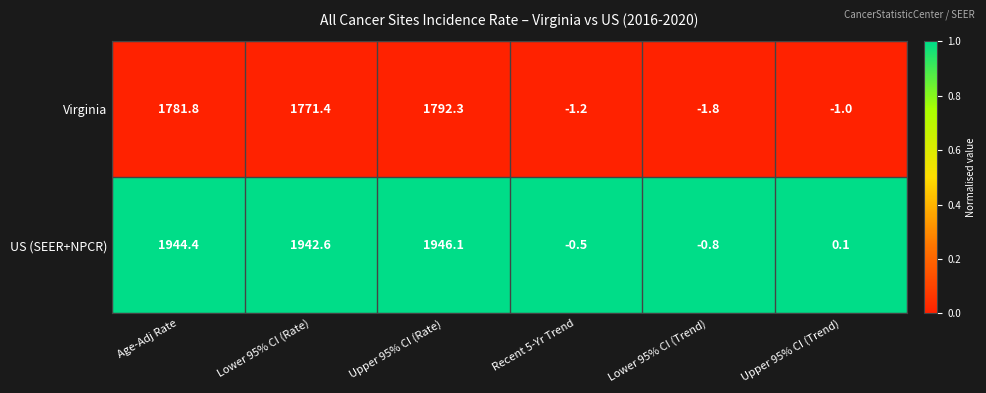

Count the number of data series in this chart.

2